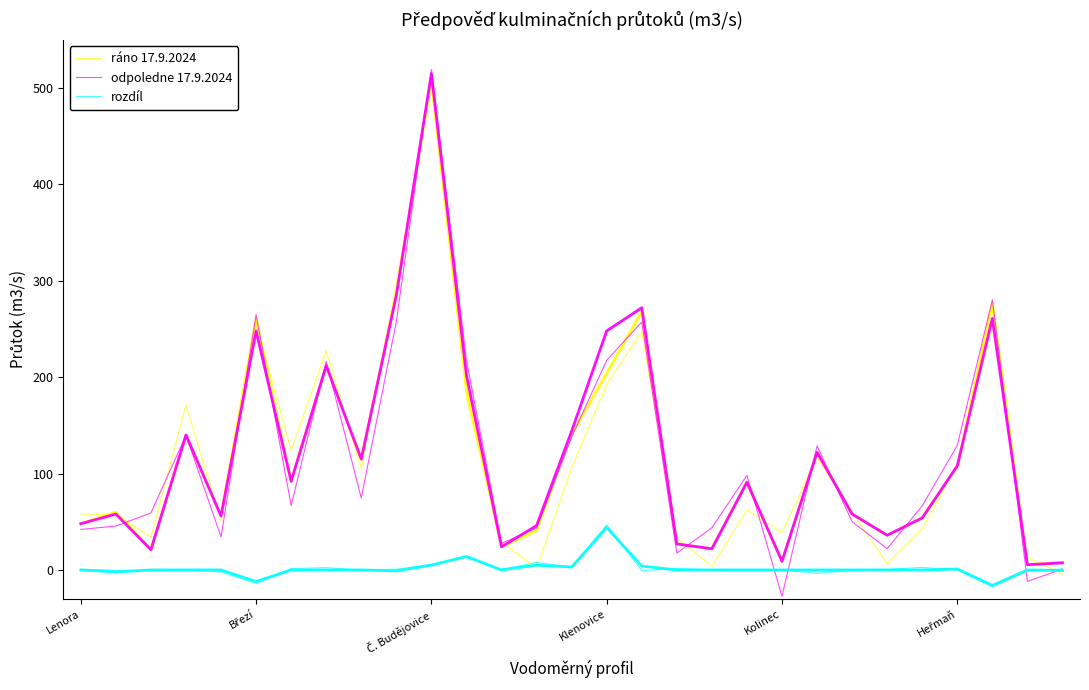

How many series are shown in this chart?

3